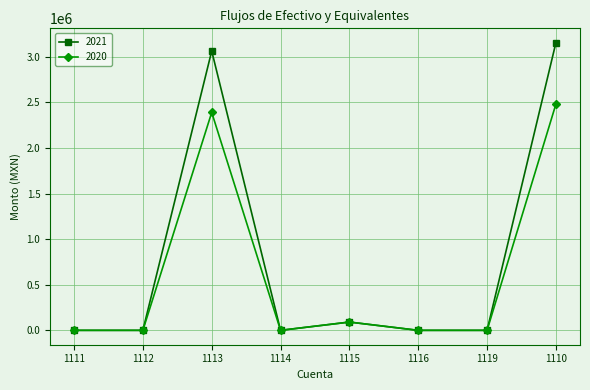

True or false: 2020 has more than 1 points higher than both neighbors.

True